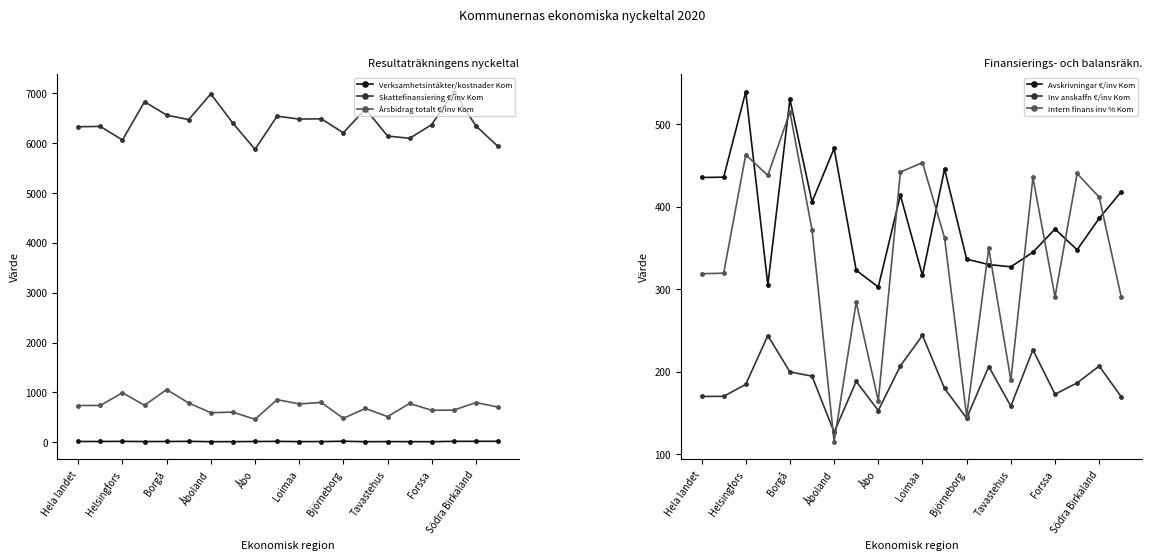

Is the value of Inv anskaffn €/inv Kom at Södra Birkaland greater than the value of Avskrivningar €/inv Kom at Åboland?

No